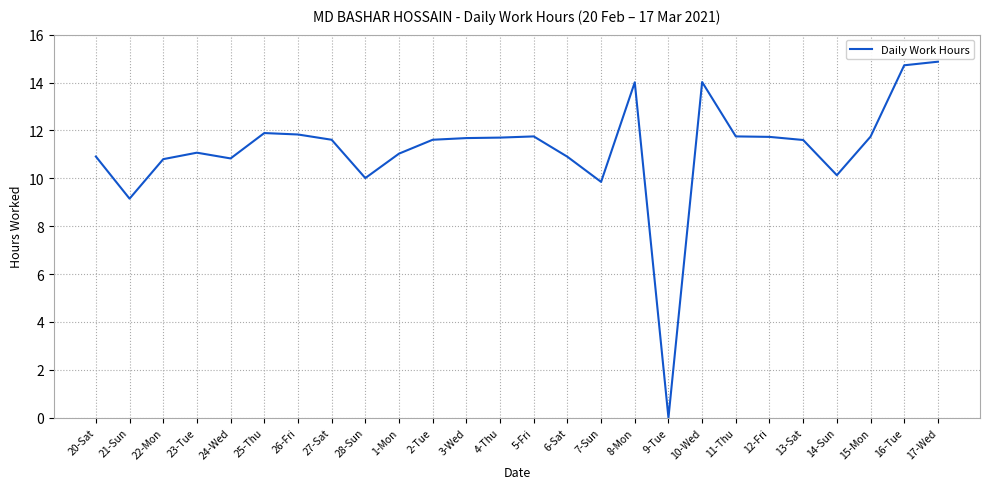

What is the sum of all values?

291.2